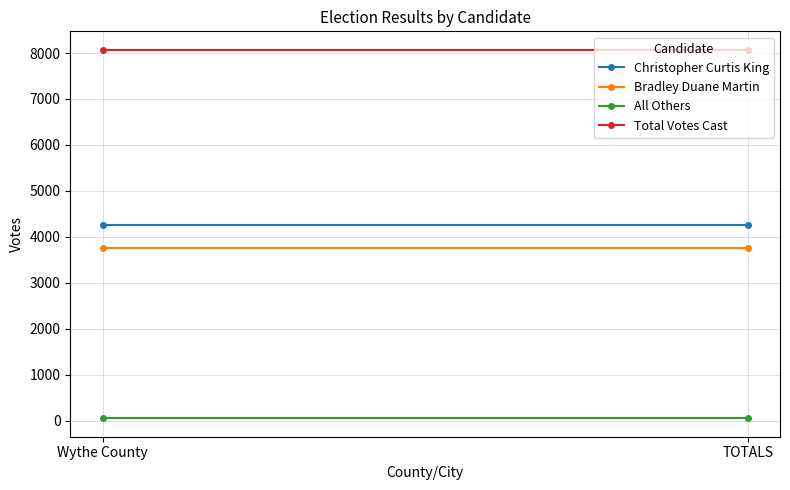

The value of Christopher Curtis King at TOTALS is 6723. True or false?

False